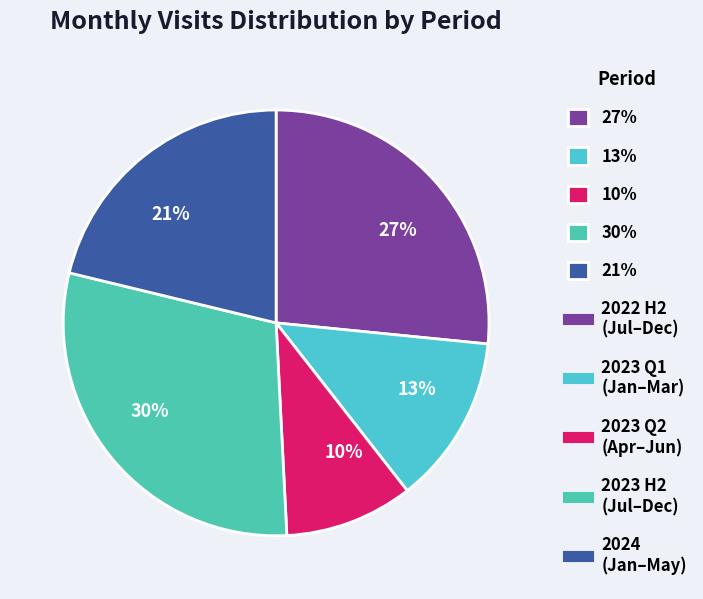

The 13% slice represents 13% of the pie. True or false?

True